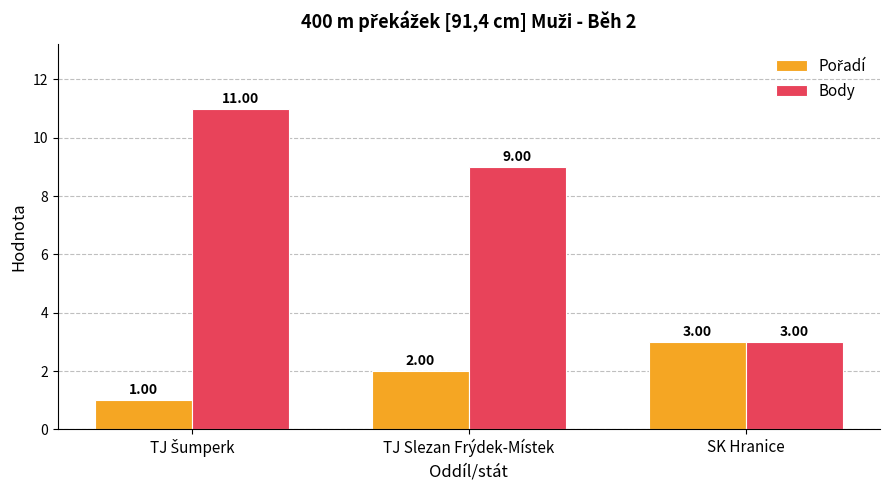

How many data points does each series have?

3